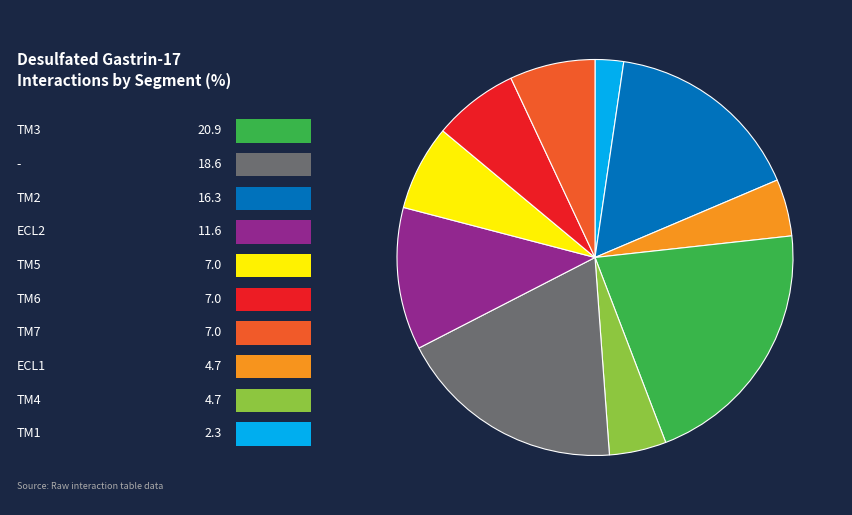

Does any single category account for the majority?

No